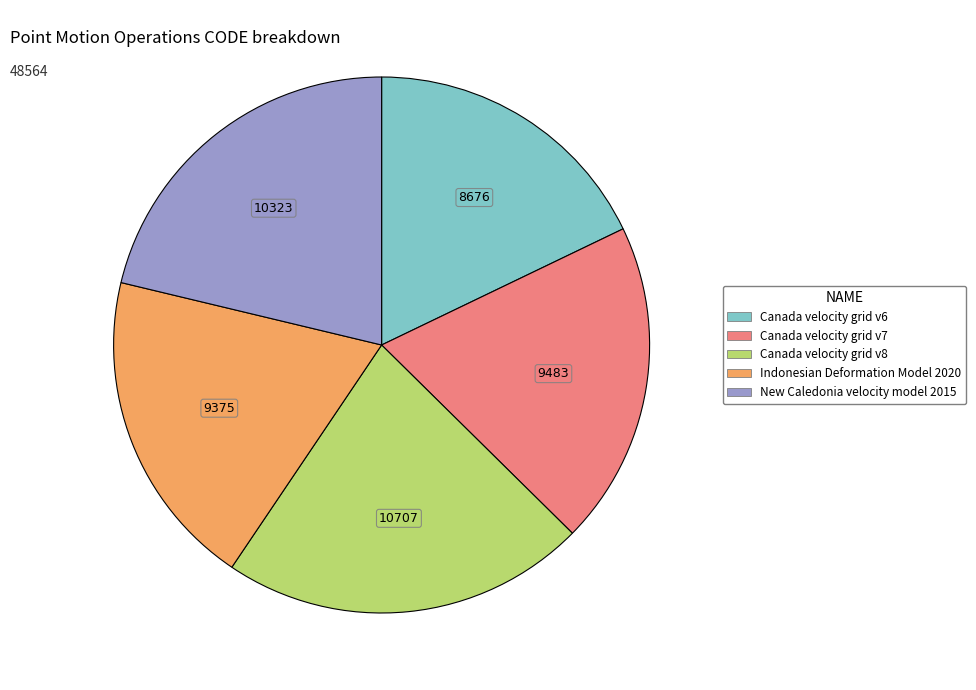

Is there a majority slice in this chart?

No